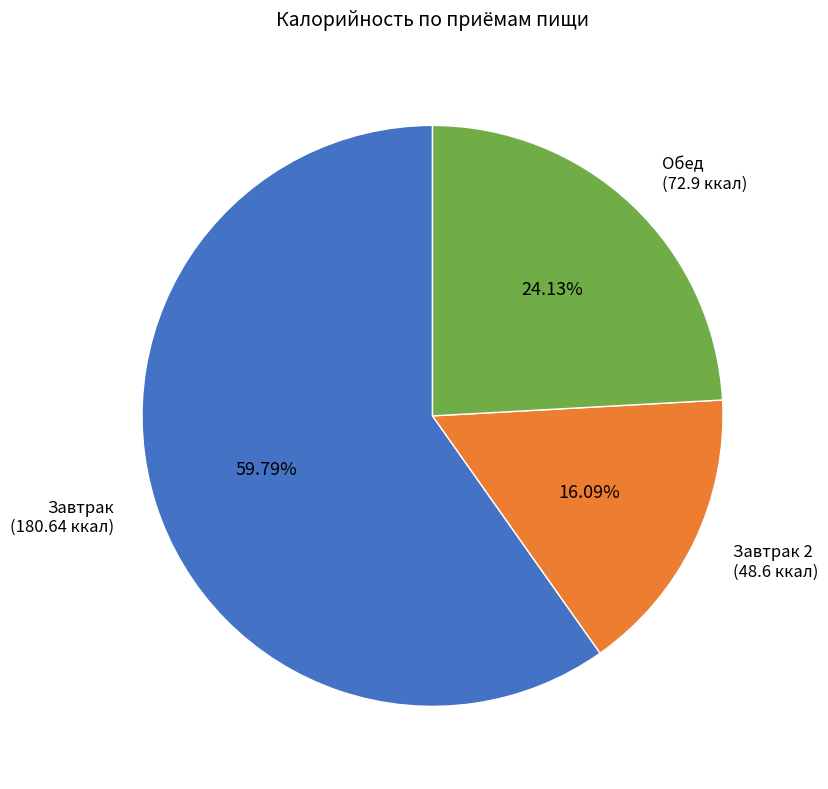

Is there a majority slice in this chart?

Yes